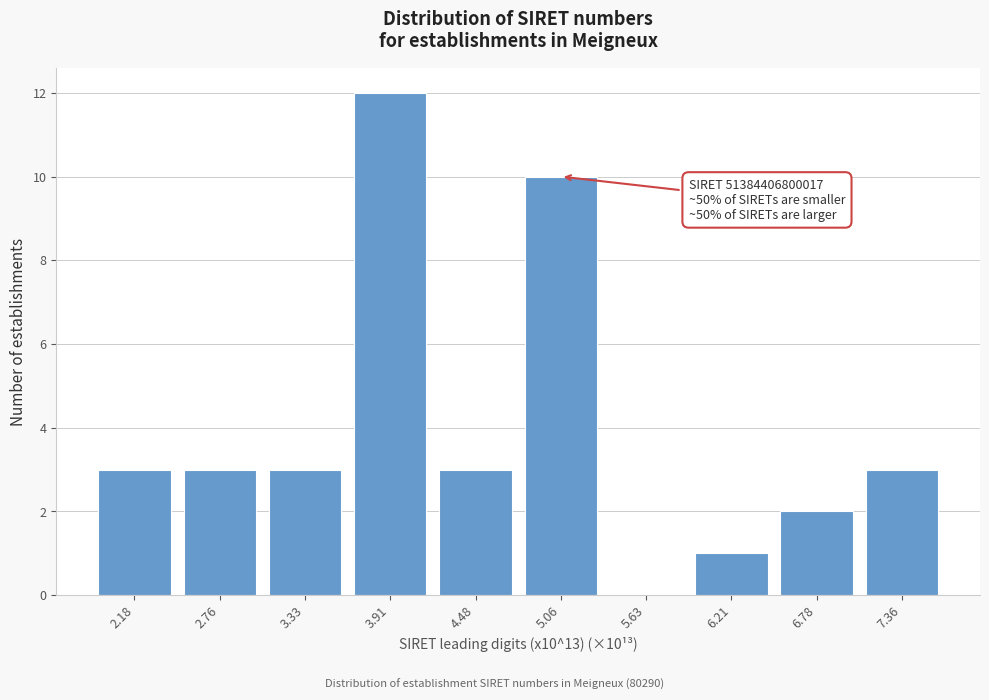

Reading left to right, what are all the values shown in this chart?

2.18=3	2.76=3	3.33=3	3.91=12	4.48=3	5.06=10	5.63=0	6.21=1	6.78=2	7.36=3